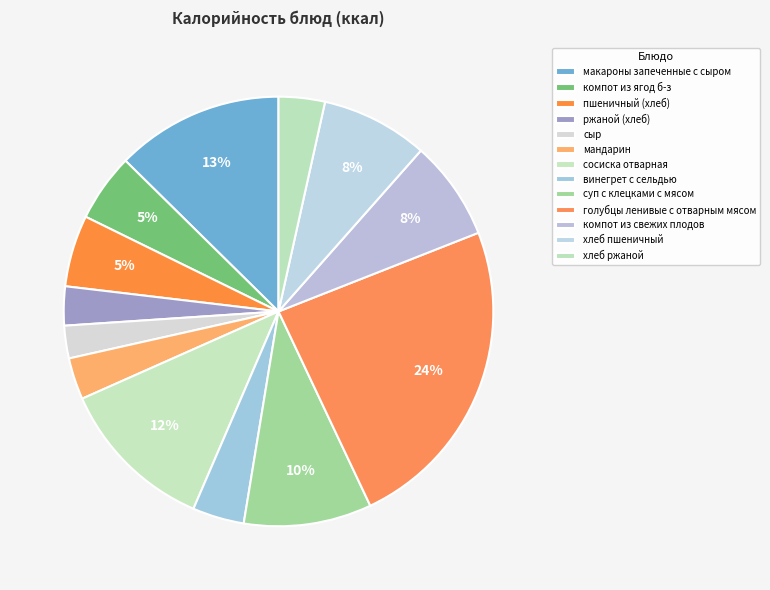

To the nearest percent, what is the difference between the макароны запеченные с сыром and сыр slice percentages?

10%